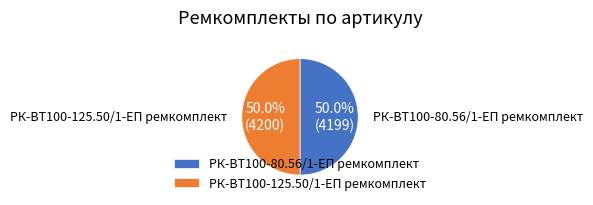

Count the number of slices in the pie.

2